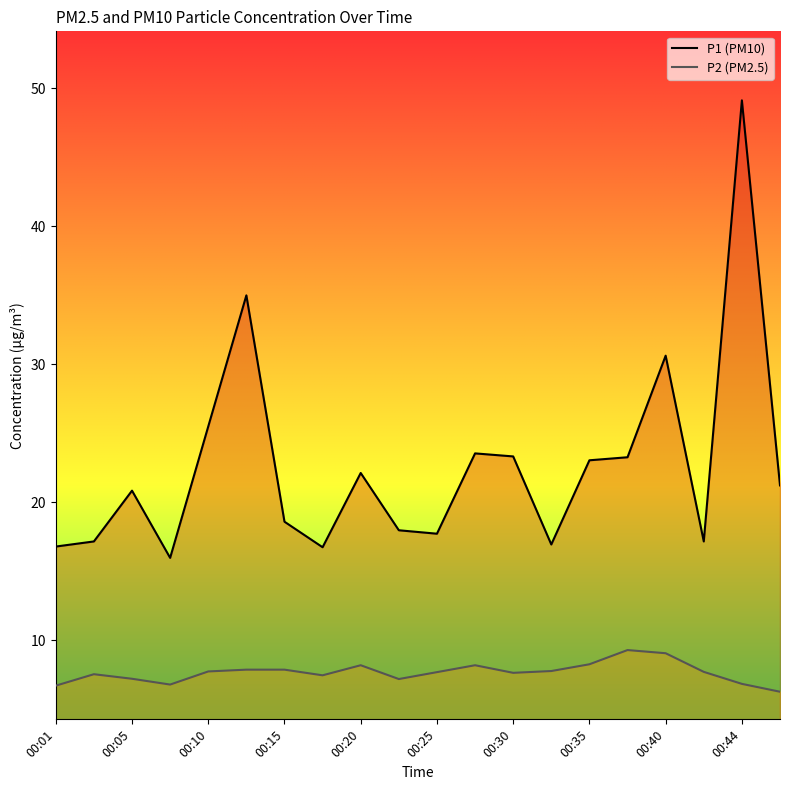

Which series has the largest range (max minus min)?

P1 (PM10)